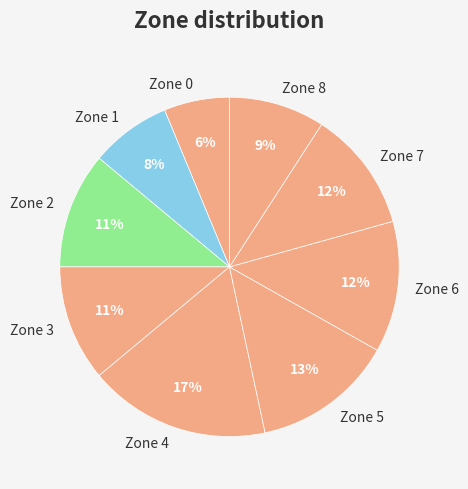

Is it true that Zone 2 is 1% of the pie?

False